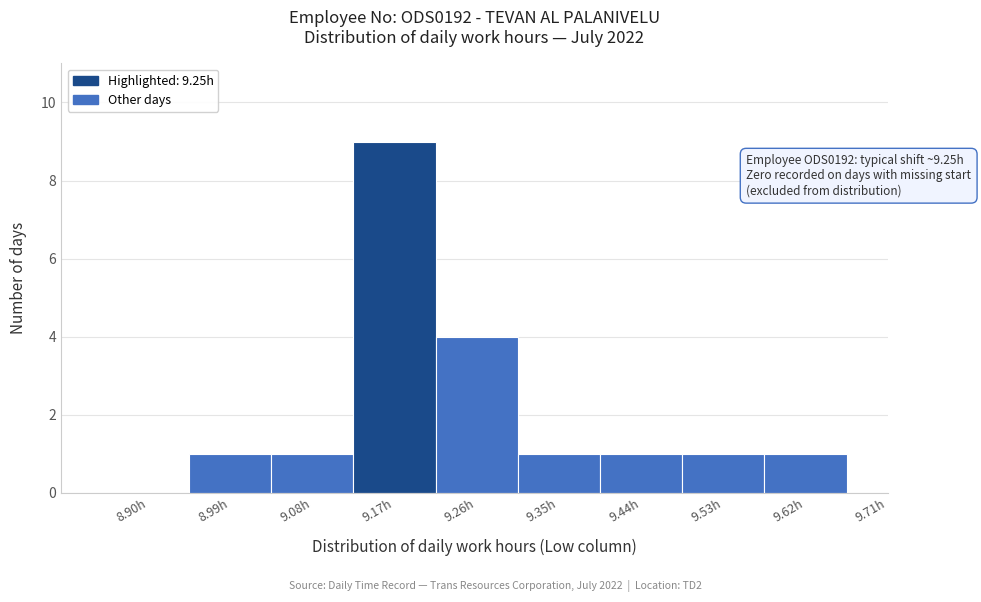

Reading right to left, extract all data points from this chart.

9.71h=0	9.62h=1	9.53h=1	9.44h=1	9.35h=1	9.26h=4	9.17h=9	9.08h=1	8.99h=1	8.90h=0